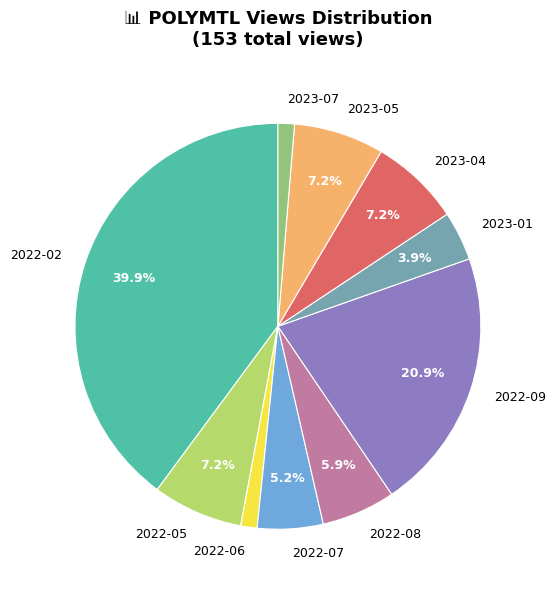

Count the number of slices in the pie.

10